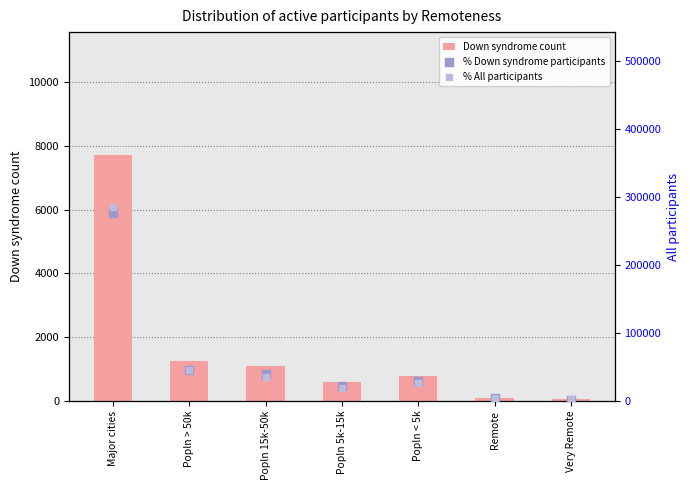

Which series has the largest total across all categories?

All participants count